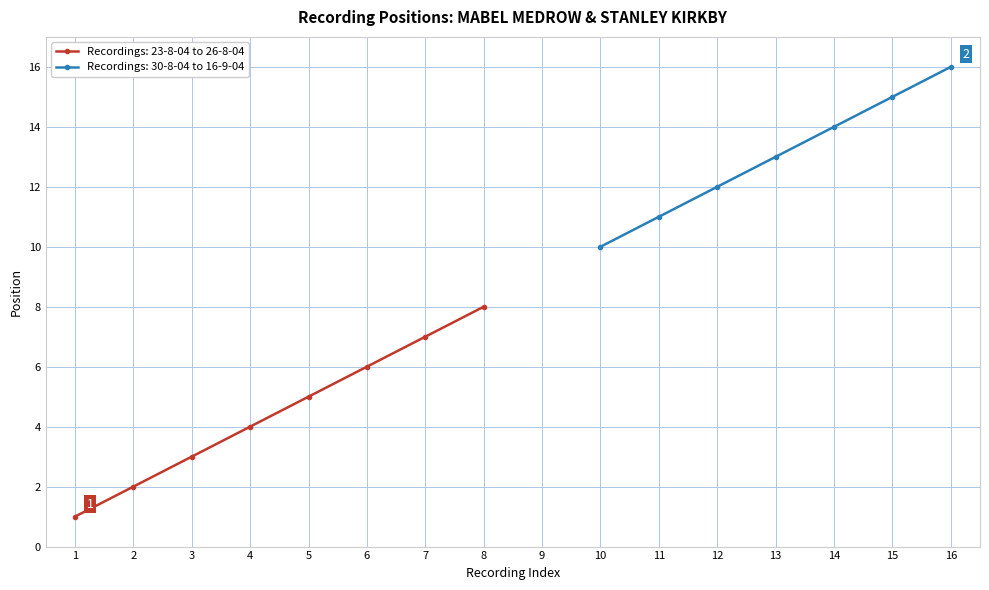

True or false: Recordings: 23-8-04 to 26-8-04 has more than 2 points higher than both neighbors.

False